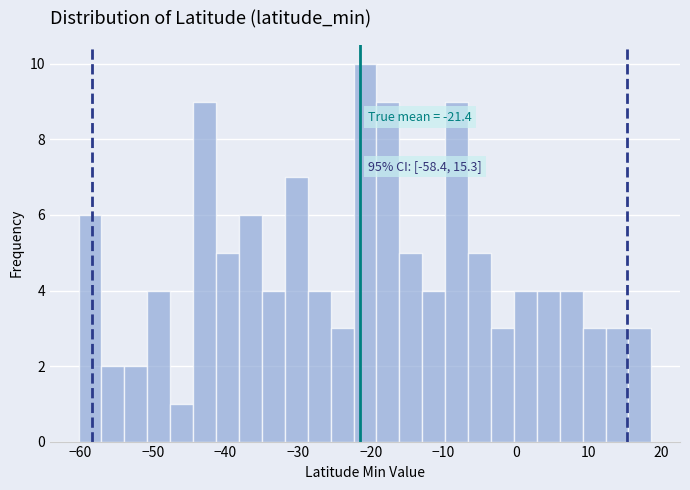

Read against the x-axis, roughly where is the centre of the tallest bar?

-21